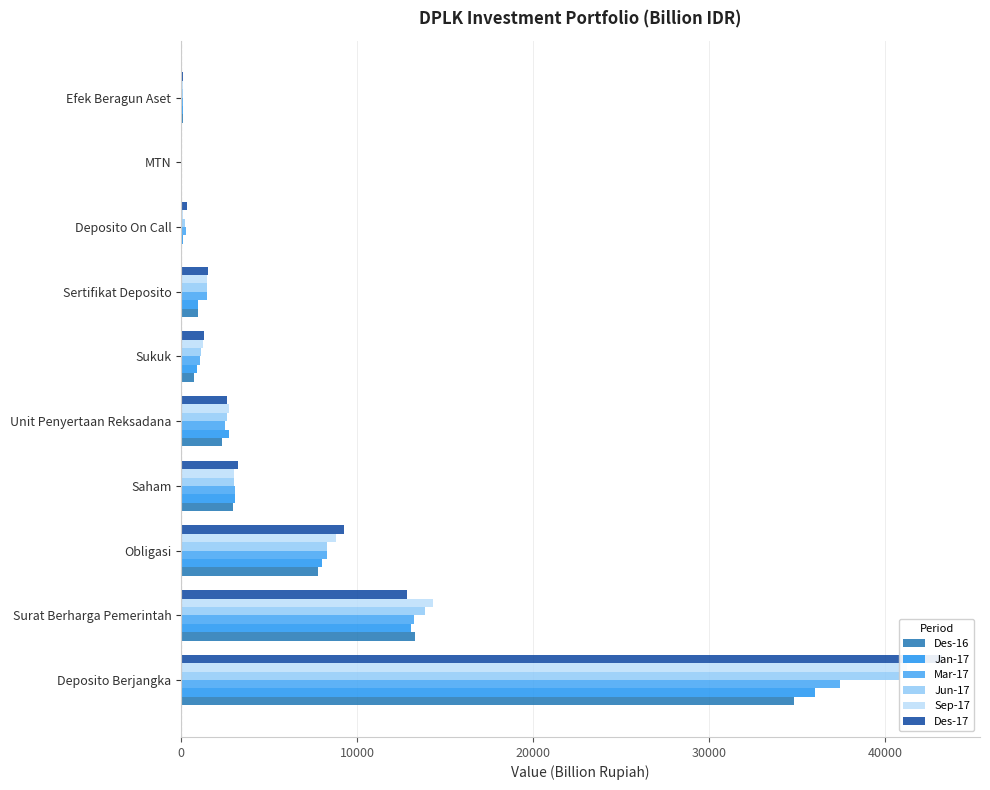

Are the bars grouped side by side (vs. stacked)?

Yes